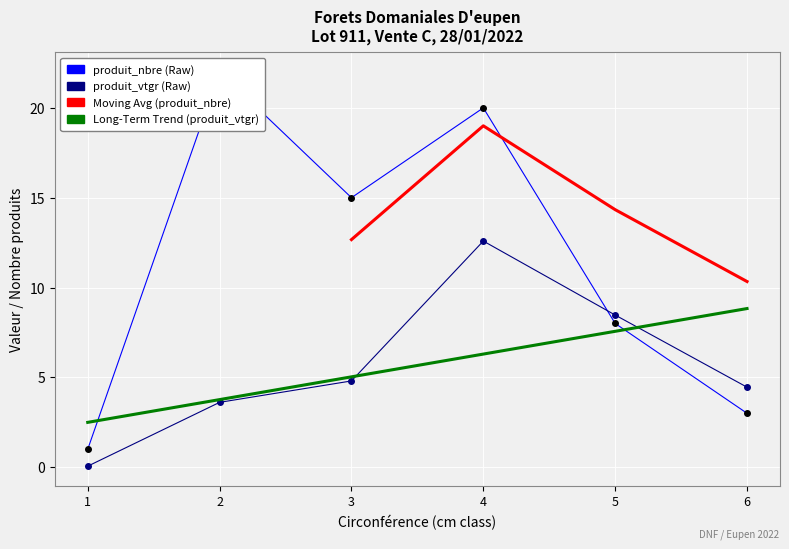

How many data points in produit_vtgr are less than 4?

2